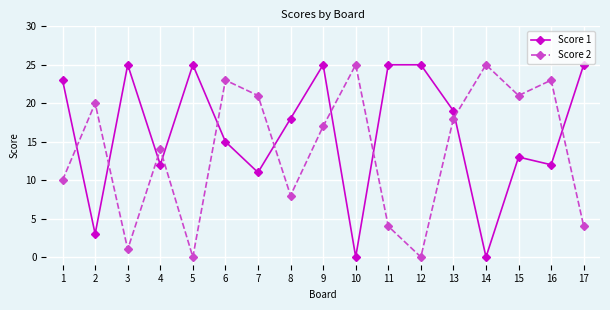

True or false: Score 2 has a value of 0 at 5.

True